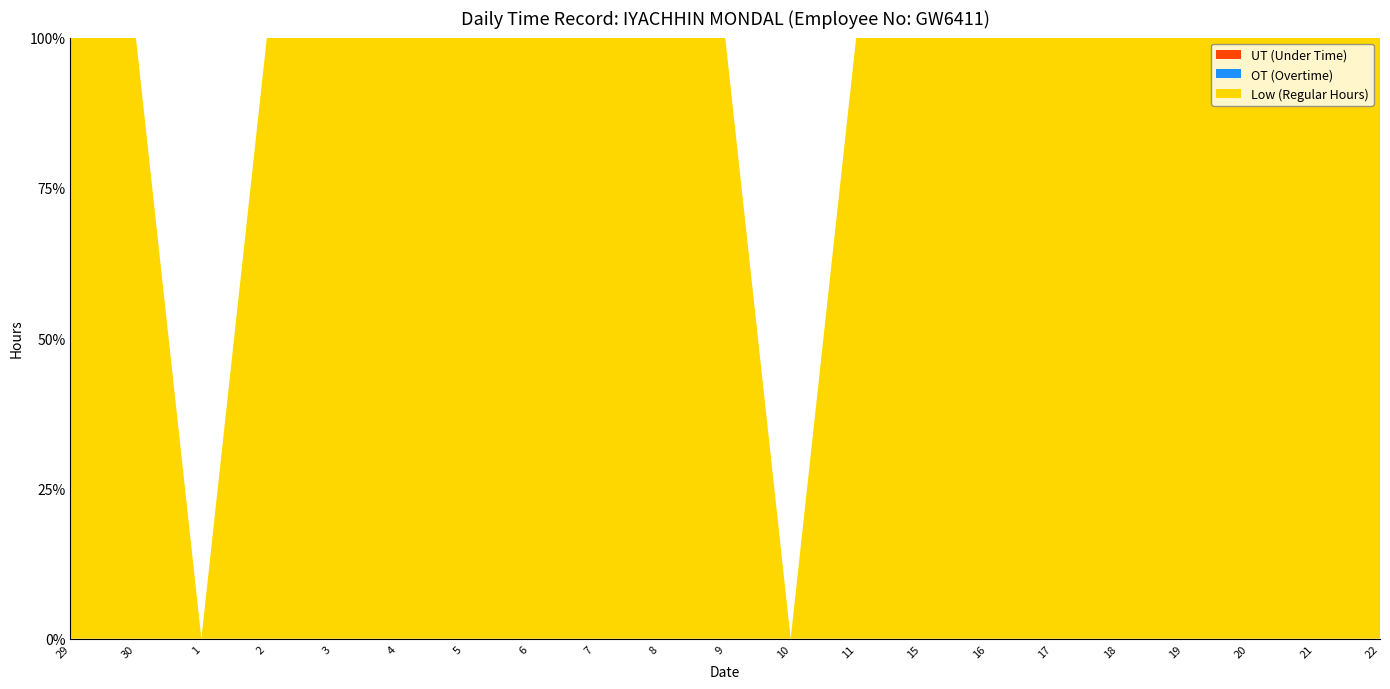

Reading right to left, extract all data points from this chart.

Low: 22=11.8	21=10.0	20=11.5	19=11.4	18=11.5	17=11.5	16=11.5	15=11.5	11=11.5	10=0.0	9=11.6	8=11.3	7=9.4	6=11.5	5=11.4	4=11.4	3=11.4	2=11.3	1=0.0	30=11.5	29=10.9
OT: 22=0.0	21=0.0	20=0.0	19=0.0	18=0.0	17=0.0	16=0.0	15=0.0	11=0.0	10=0.0	9=0.0	8=0.0	7=0.0	6=0.0	5=0.0	4=0.0	3=0.0	2=0.0	1=0.0	30=0.0	29=0.0
UT: 22=0.0	21=0.0	20=0.0	19=0.0	18=0.0	17=0.0	16=0.0	15=0.0	11=0.0	10=0.0	9=0.0	8=0.0	7=0.0	6=0.0	5=0.0	4=0.0	3=0.0	2=0.0	1=0.0	30=0.0	29=0.0